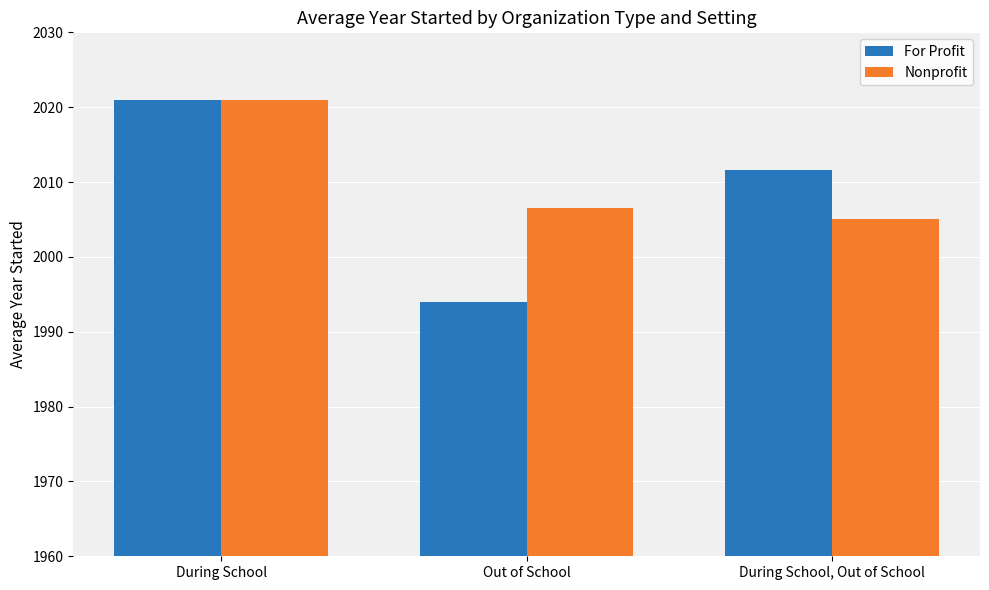

How many bars are there in total?

6